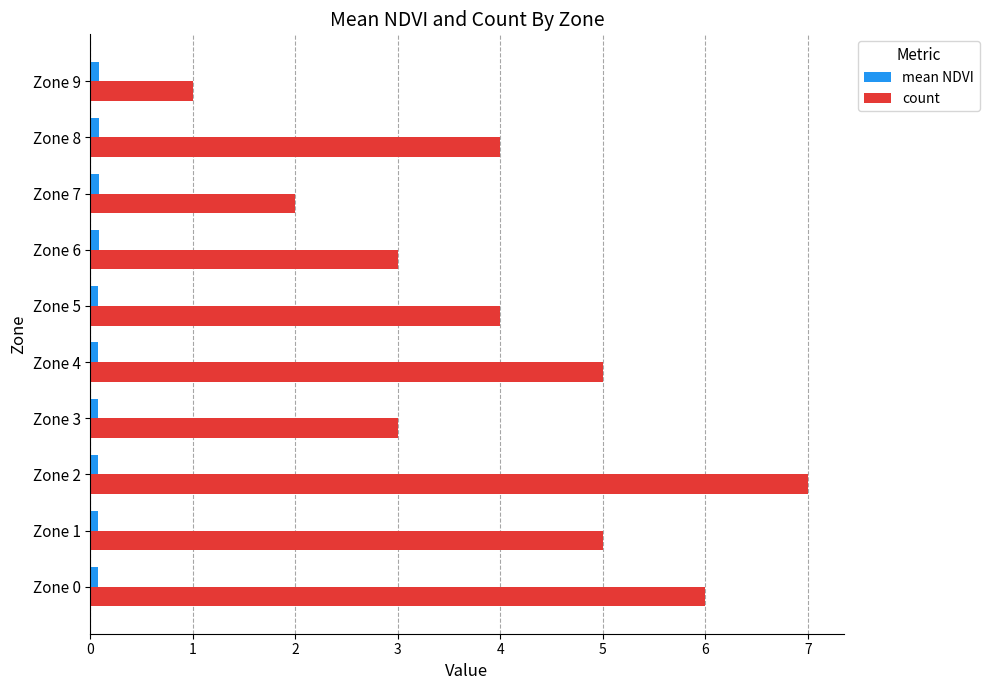

List the series in order of their peak value, highest first.

count, mean NDVI